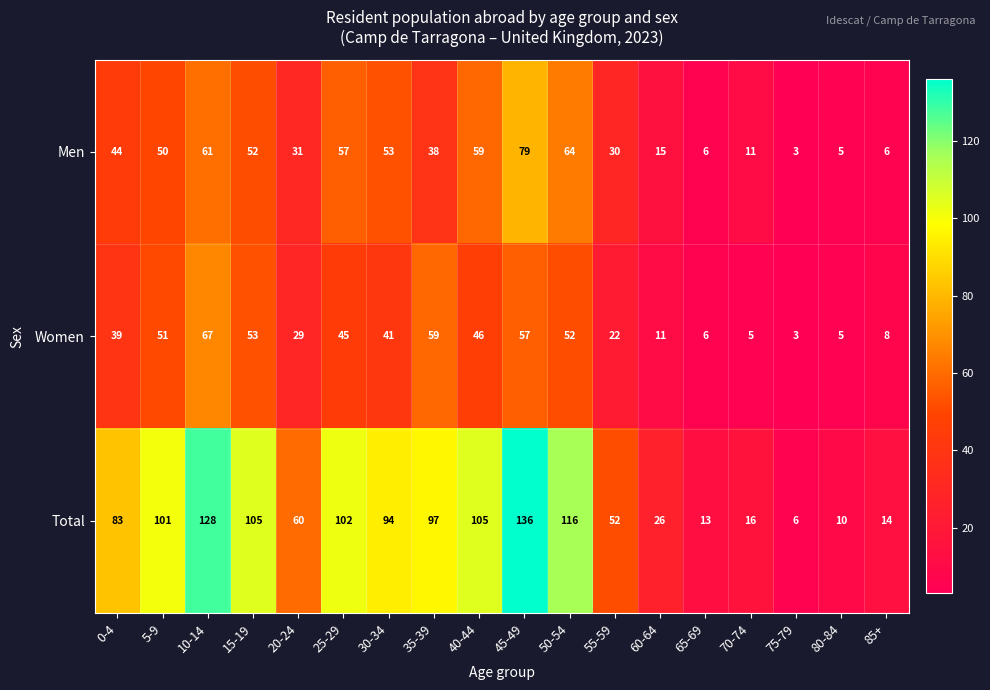

At which label does Men reach its peak?

45-49